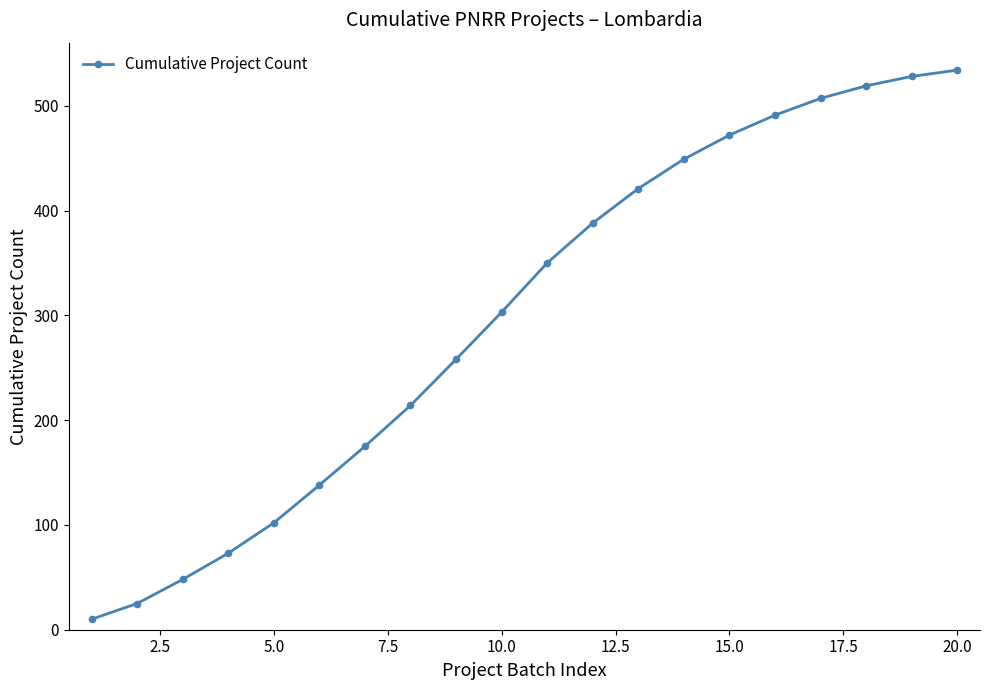

Reading right to left, transcribe all the data shown in this chart.

534	528	519	507	491	472	449	421	388	350	303	258	214	175	138	102	73	48	25	10